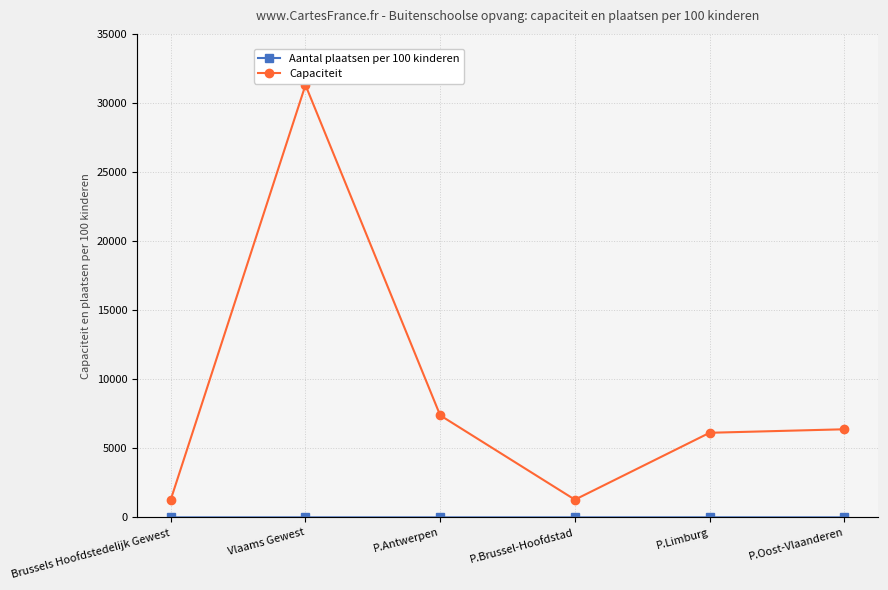

What is the average value of the Capaciteit series?

8960.8